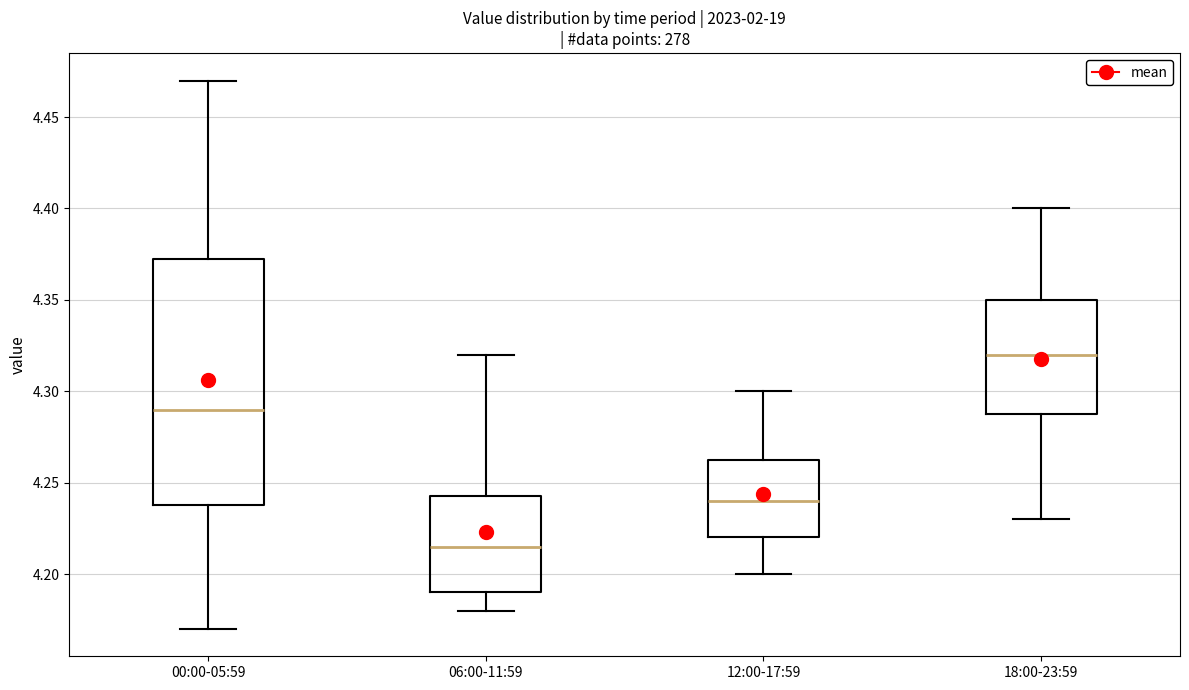

Reading left to right, transcribe this box plot: for each box, give where its median line is, the range the box spans, and where its two whiskers end, as read against the y-axis. The values are not printed on the chart, so give them approximately, as read against the axis.

00:00-05:59: median 4.290, box 4.240 to 4.375, whiskers 4.170 to 4.470
06:00-11:59: median 4.215, box 4.190 to 4.245, whiskers 4.180 to 4.320
12:00-17:59: median 4.240, box 4.220 to 4.265, whiskers 4.200 to 4.300
18:00-23:59: median 4.320, box 4.290 to 4.350, whiskers 4.230 to 4.400